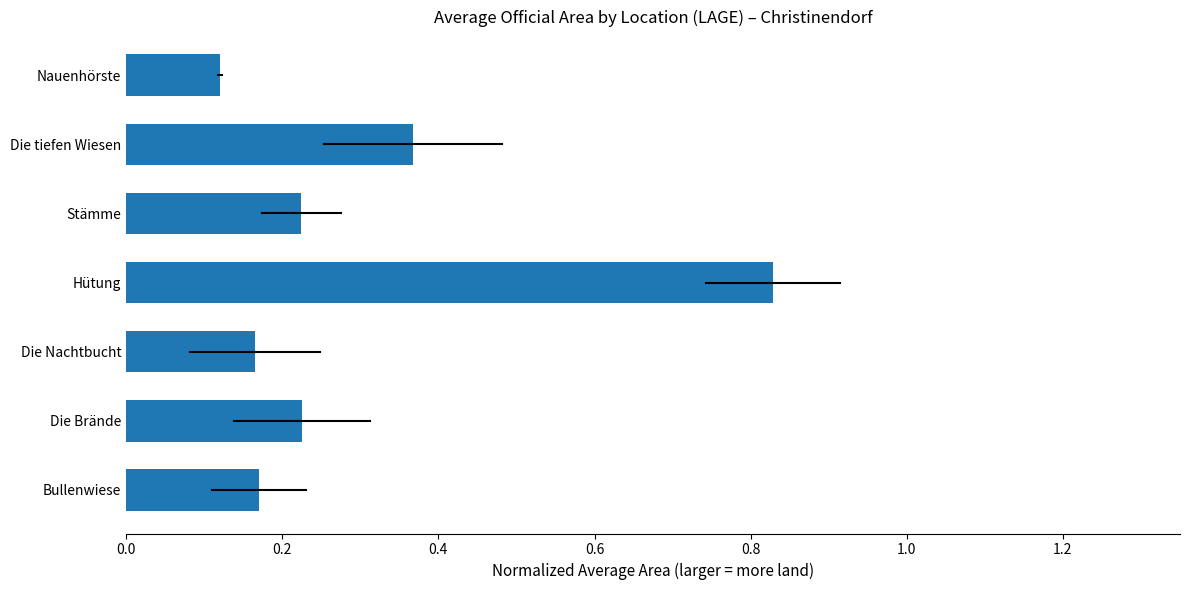

The chart shows a value of 0.2 at Die tiefen Wiesen. True or false?

False